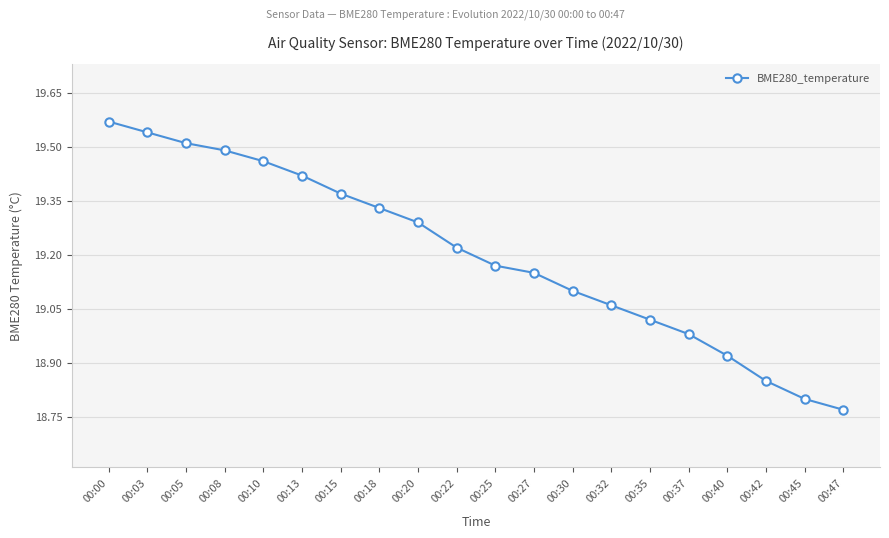

What is the difference between the values at 00:20 and 00:00?

0.3